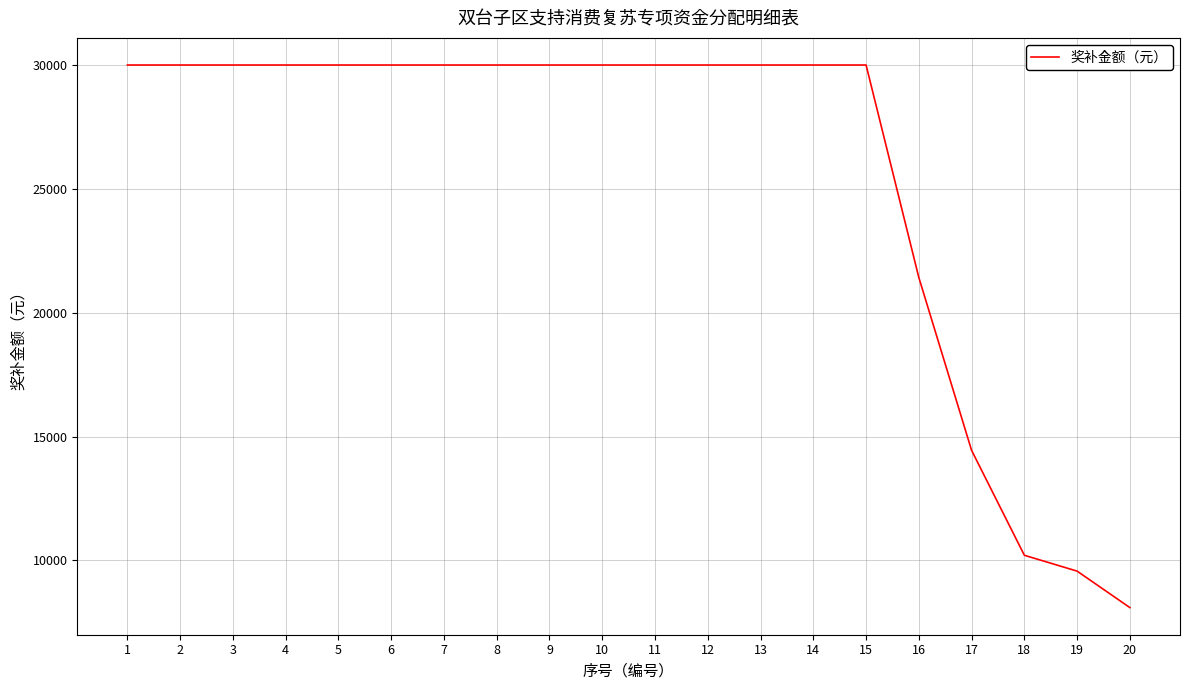

Read the value at 13.

30000.0